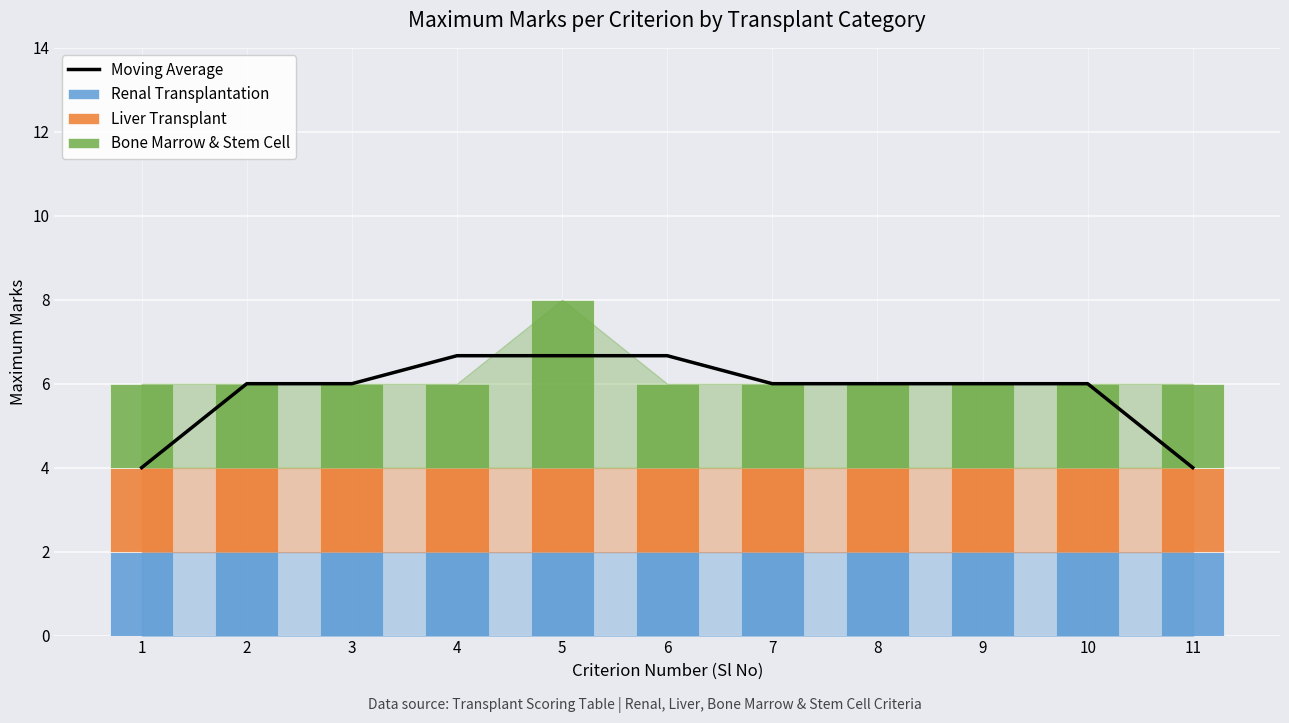

How many data points does each series have?

11